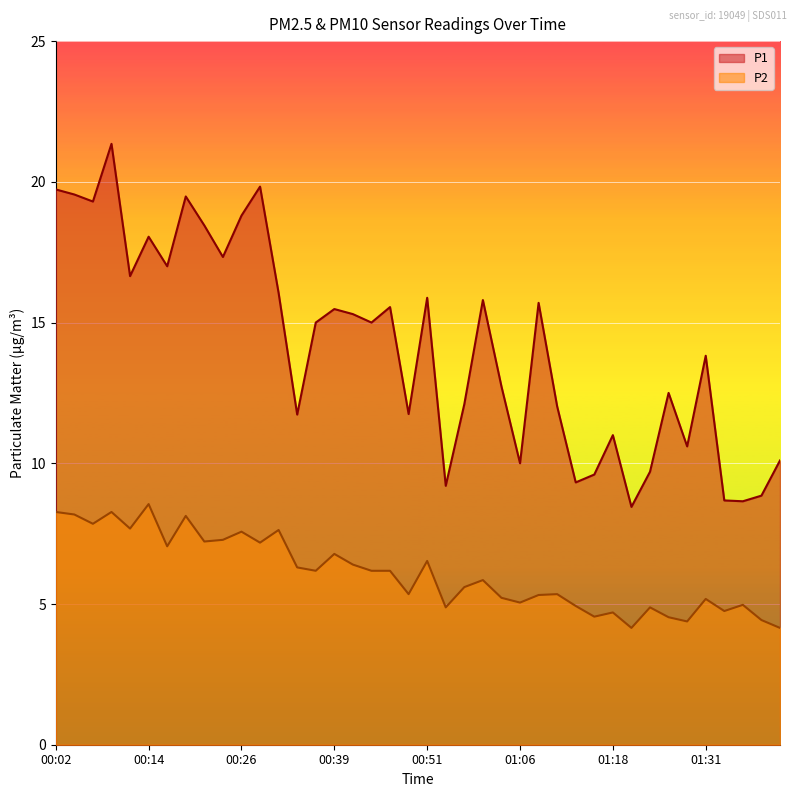

How many distinct data groups are displayed?

2